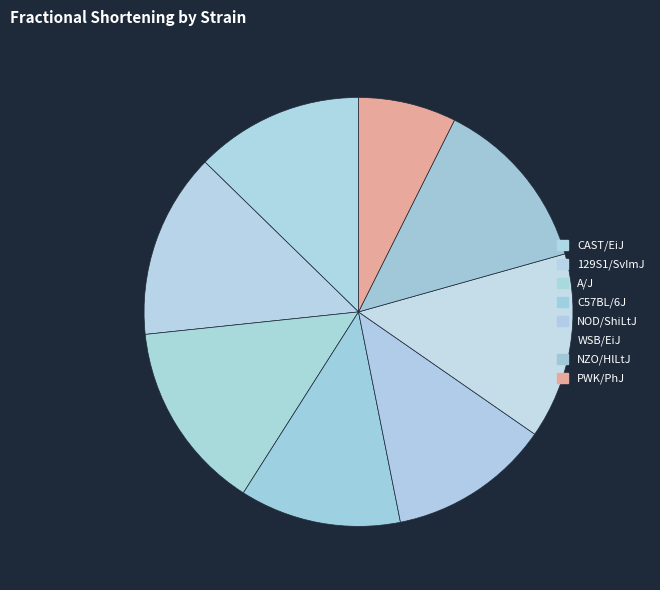

Which category has the smallest portion of the pie?

PWK/PhJ